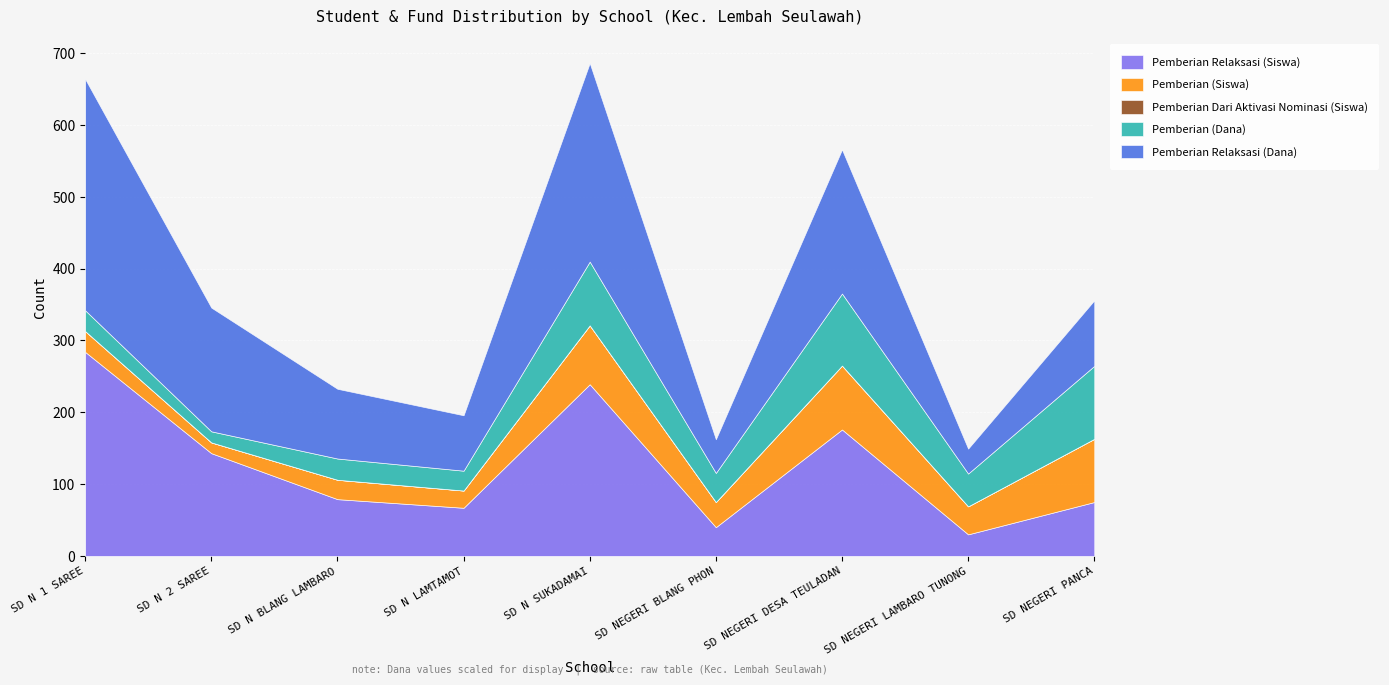

What is the value of the Pemberian (Dana) point at the 3rd from the left?

10350000